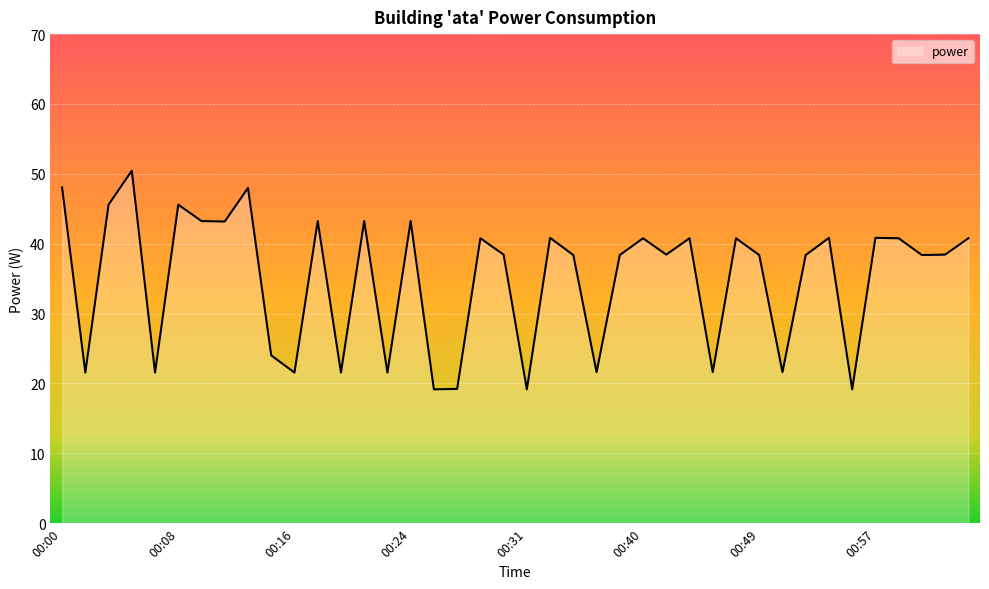

What is the difference between the maximum and minimum values?

31.3